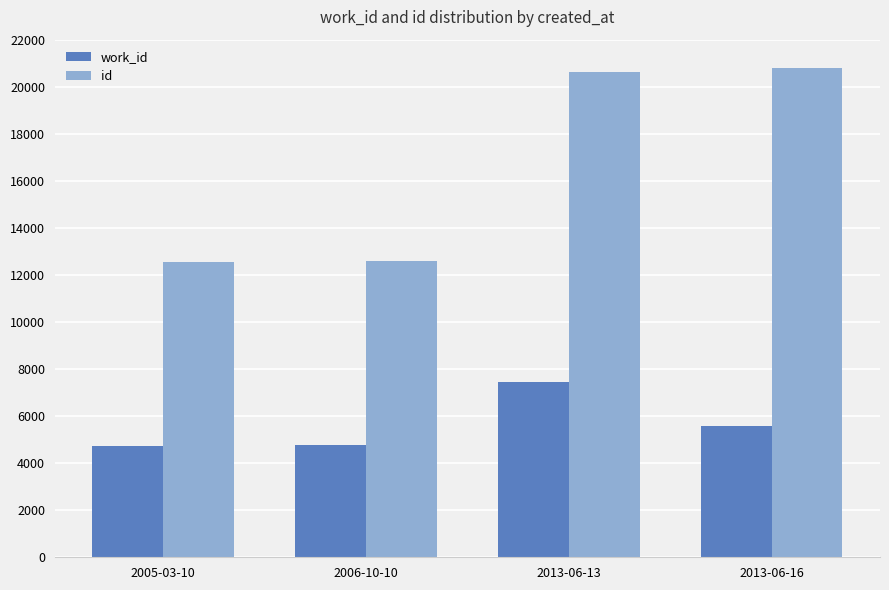

The value of id at 2013-06-13 is 20630. True or false?

True